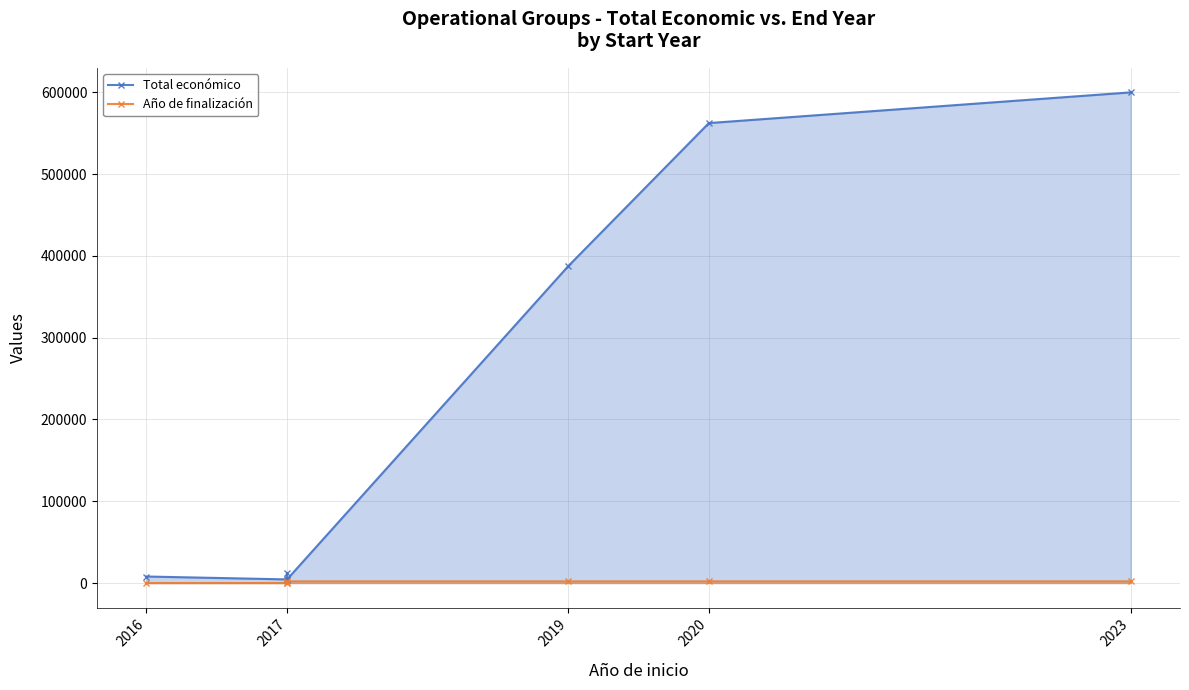

True or false: Total económico has more than 0 interior local peaks.

True